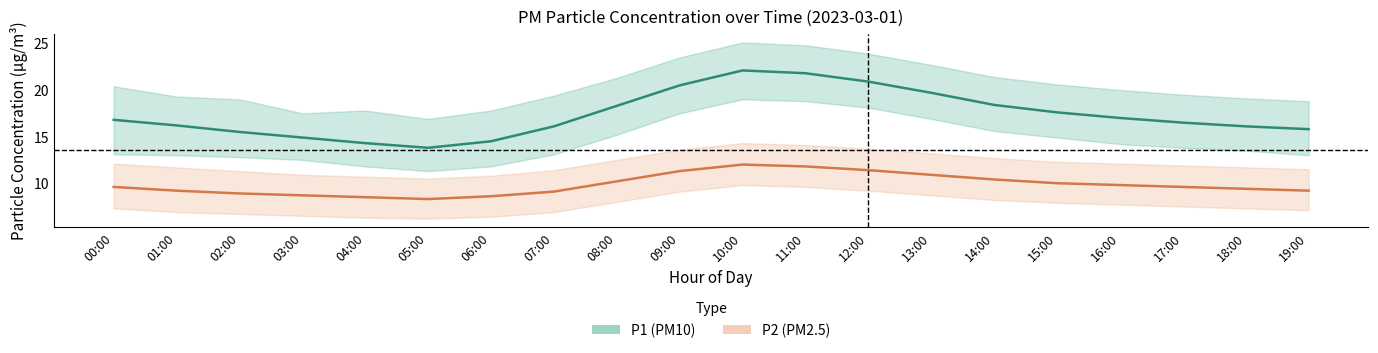

What is the sum of the P2 (PM2.5) values at 06:00 and 15:00?

18.6